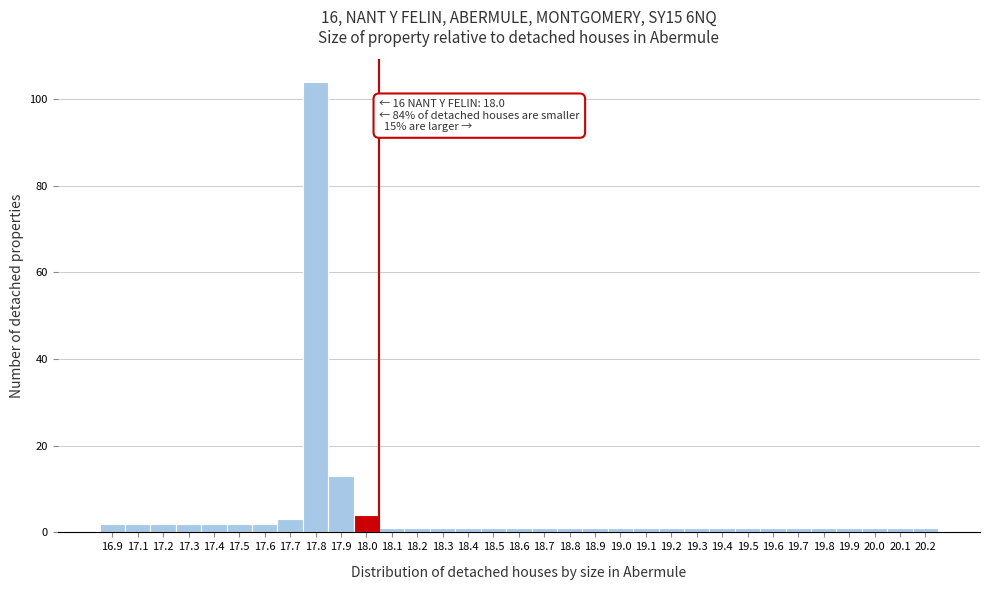

What is the average value?

5